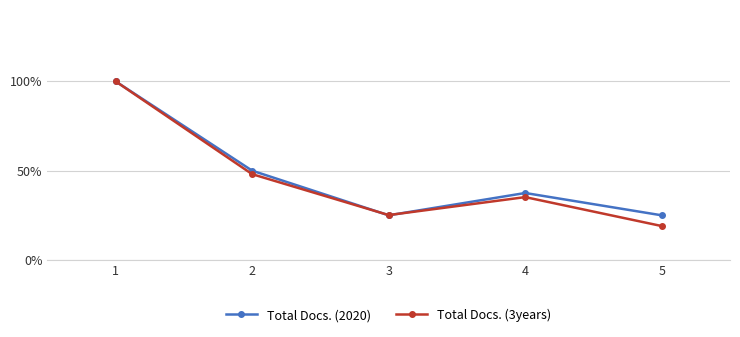

Reading left to right, what are all the values shown in this chart?

Total Docs. (2020): 1.0	0.5	0.2	0.4	0.2
Total Docs. (3years): 1.0	0.5	0.3	0.4	0.2